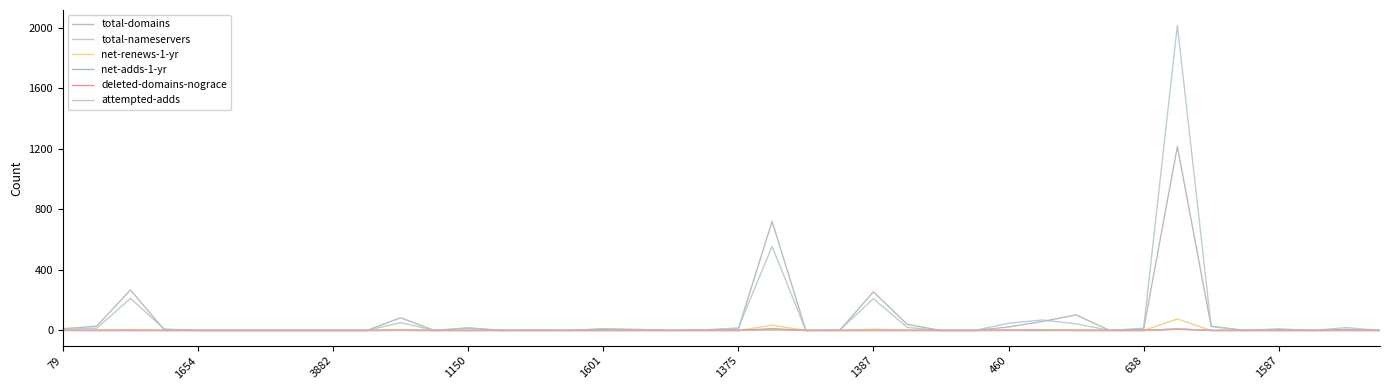

Does the chart have visible grid lines?

No